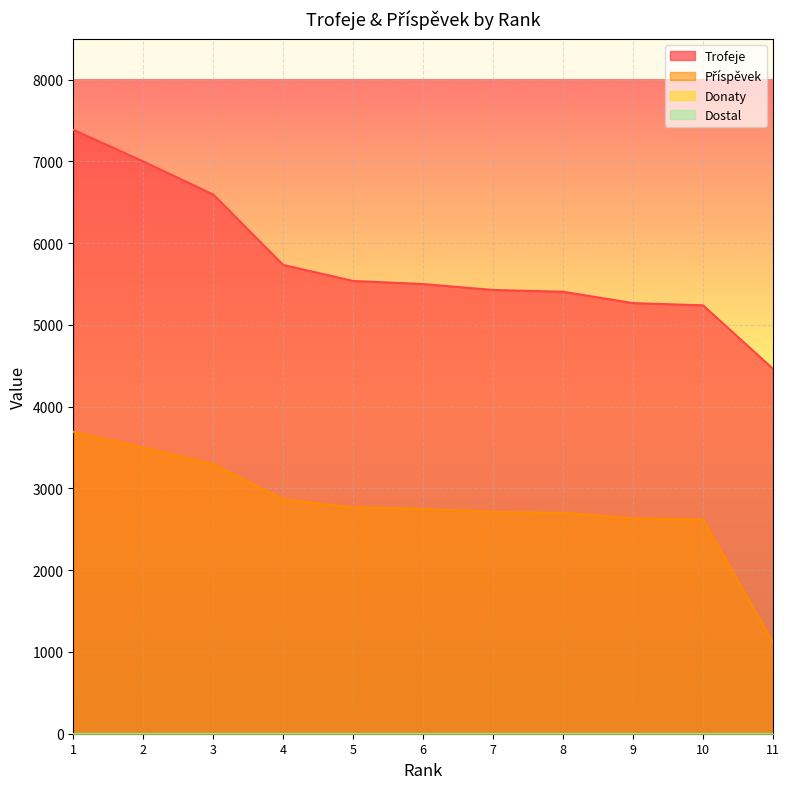

True or false: Trofeje and Příspěvek cross at least once.

False